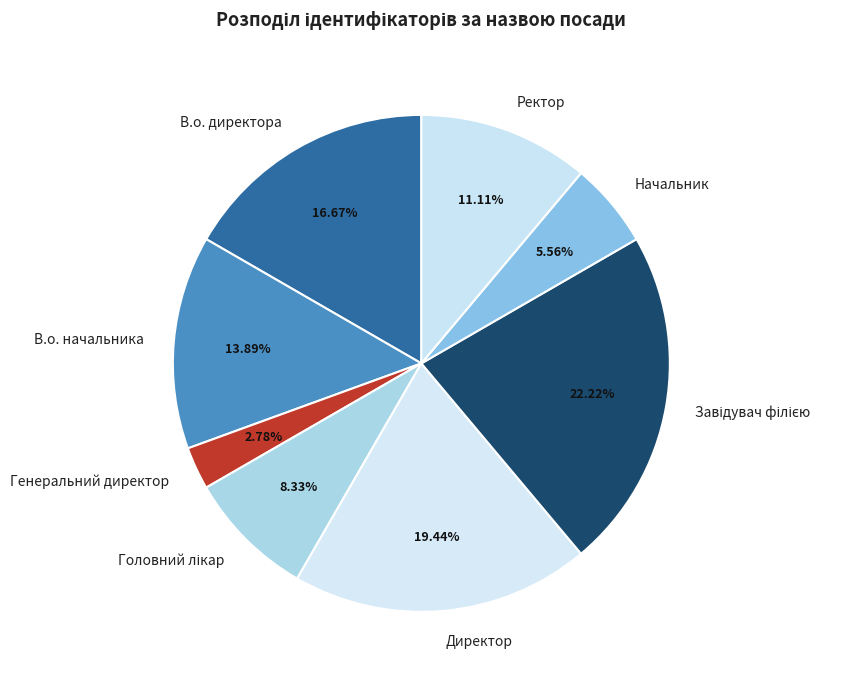

Which category has the smallest portion of the pie?

Генеральний директор